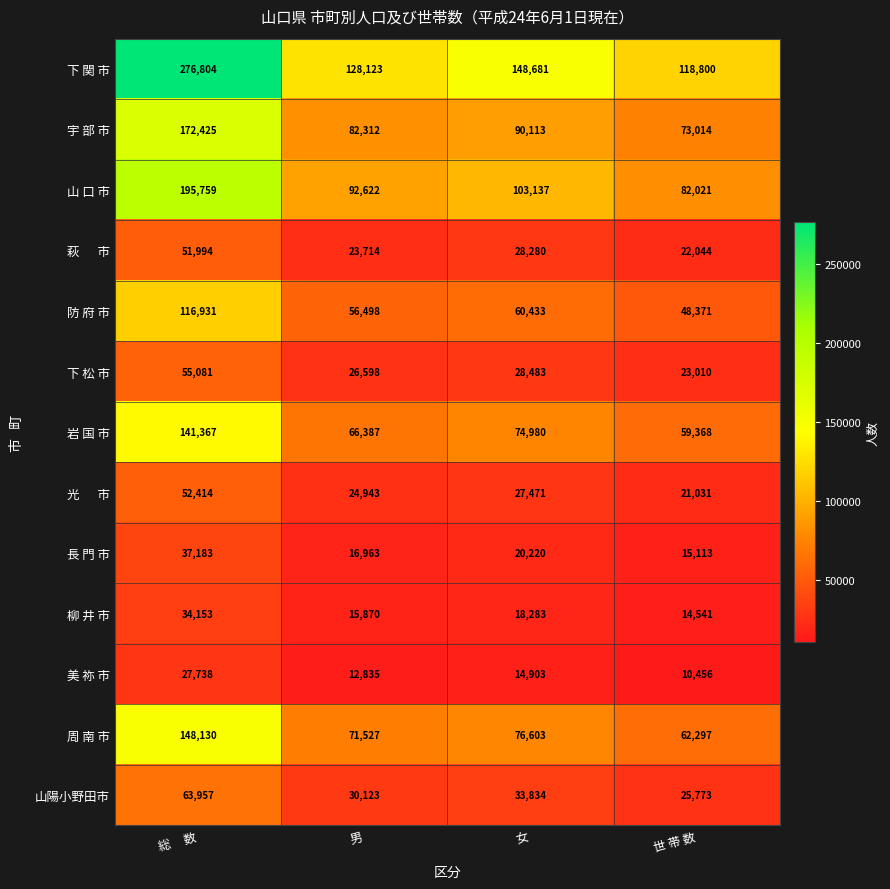

Which series has the largest total across all categories?

下 関 市